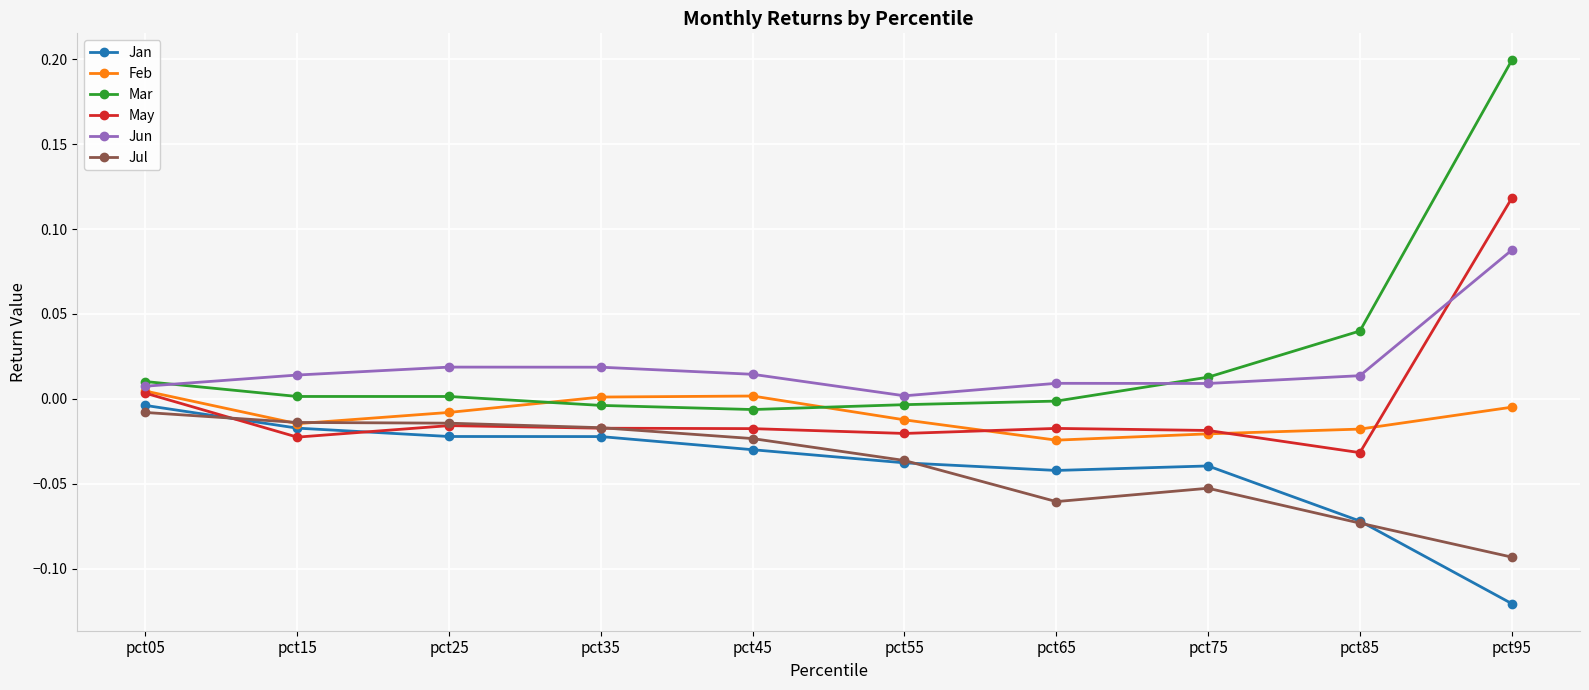

What is the difference between the maximum and minimum values in the Mar series?

0.2